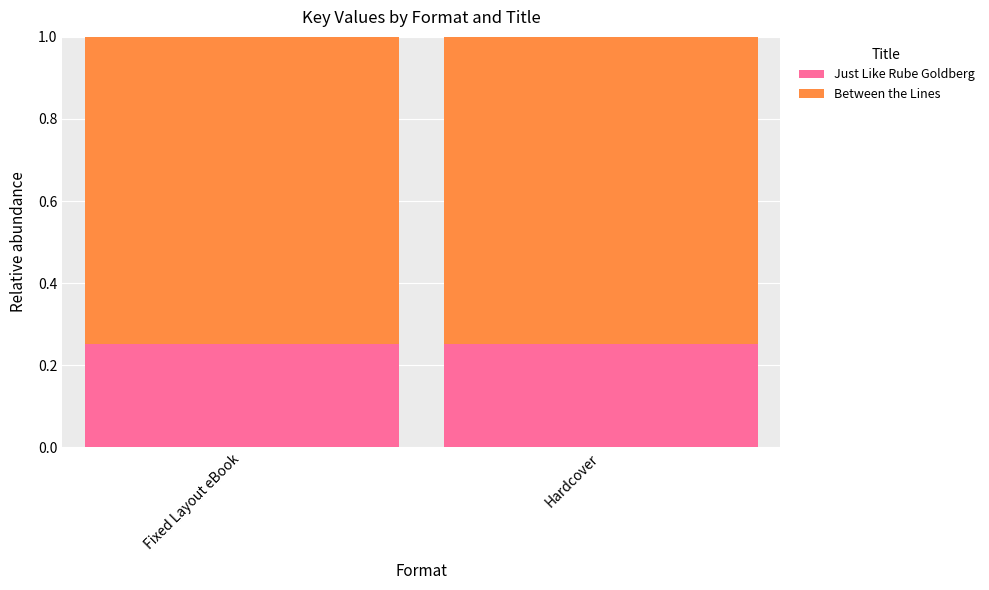

What is the sum of the Just Like Rube Goldberg values at Fixed Layout eBook and Hardcover?

0.5